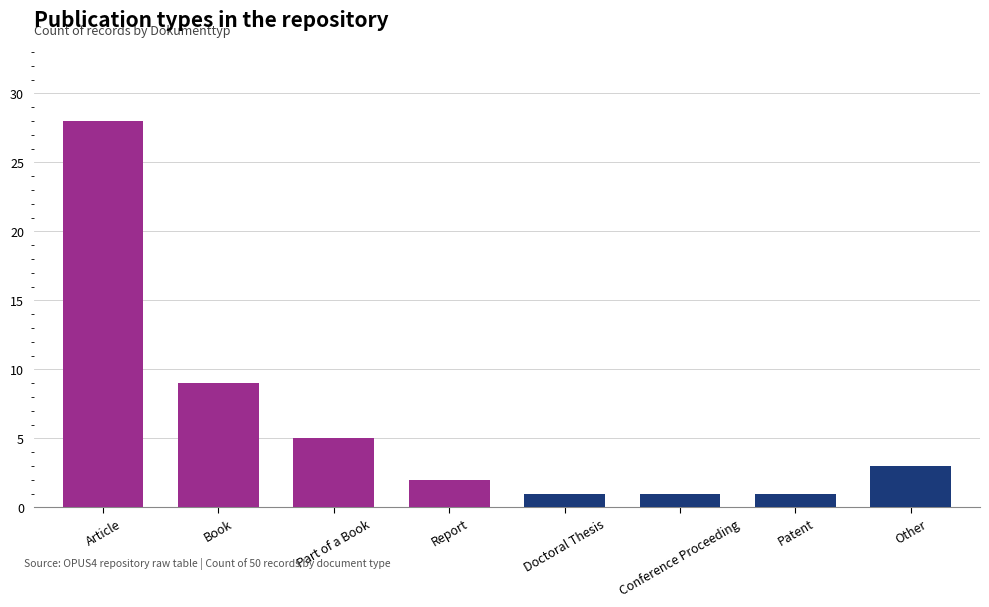

What is the sum of the values at Patent and Article?

29